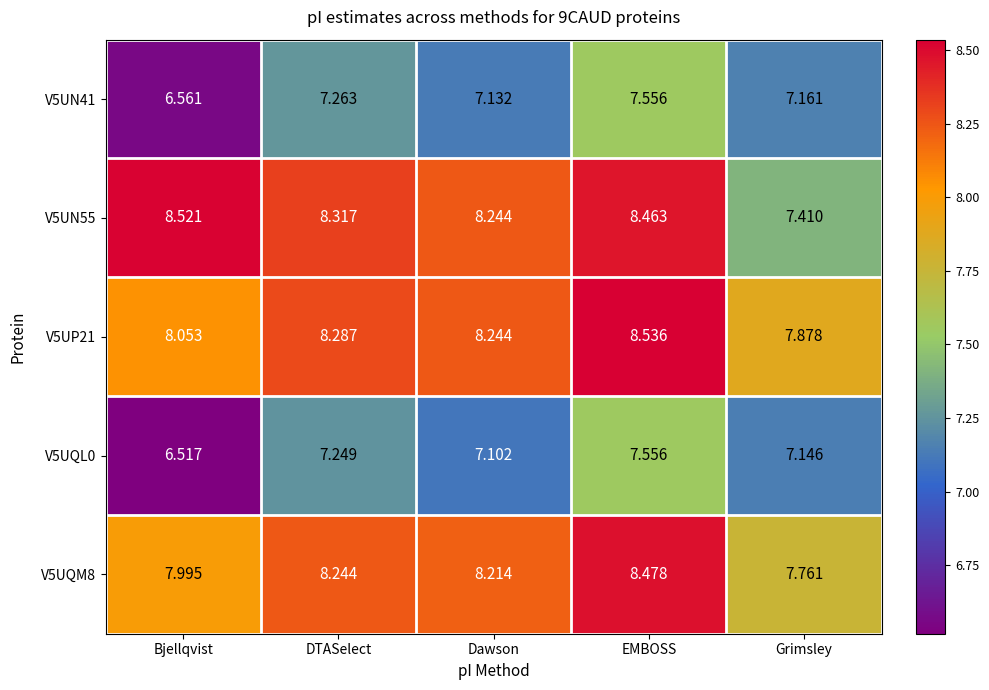

At which category is the sum across all series the highest?

EMBOSS